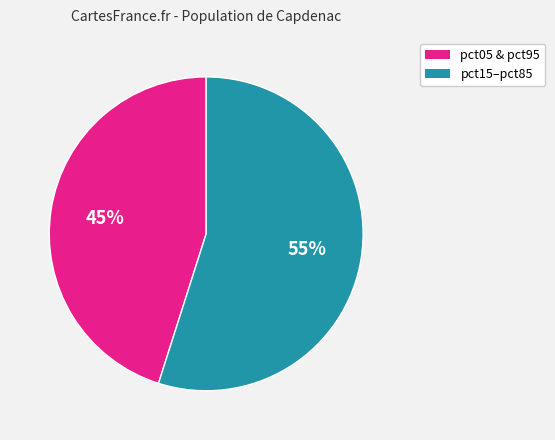

To the nearest percent, what is the difference between the largest and smallest slice percentages?

10%